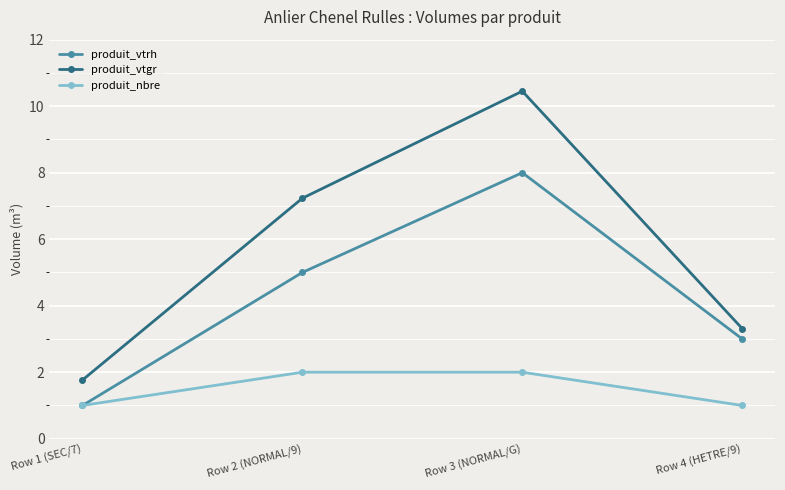

True or false: produit_vtgr has a value of 3.8 at Row 2 (NORMAL/9).

False